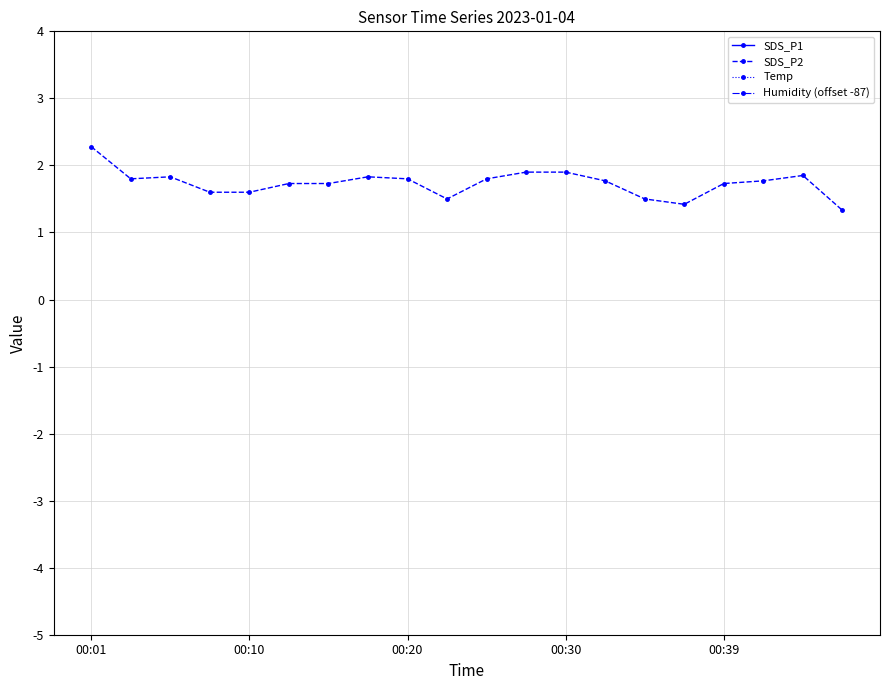

What is the minimum value for SDS_P2?

1.3